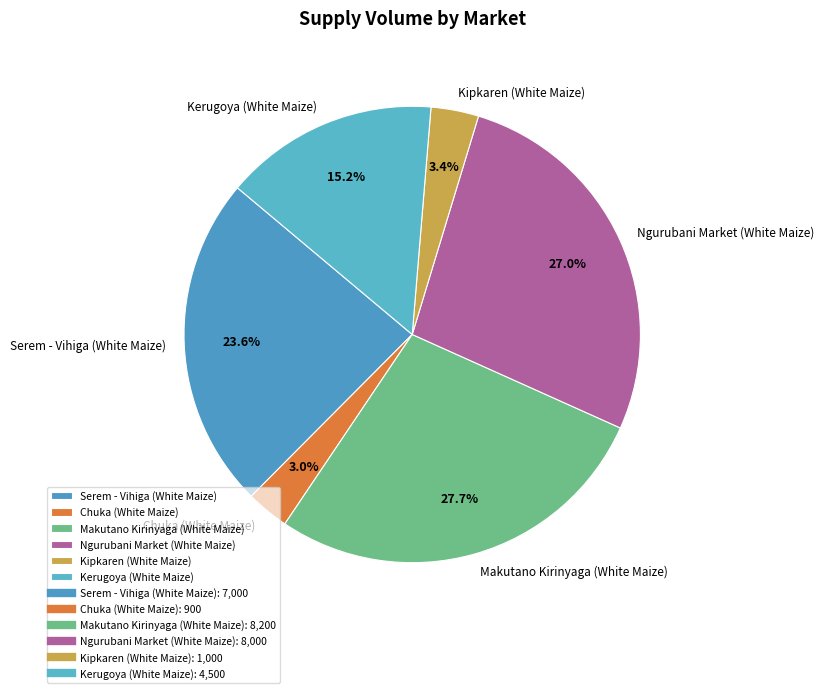

What is the ratio of the value at Makutano Kirinyaga (White Maize) to the value at Kerugoya (White Maize)?

1.8